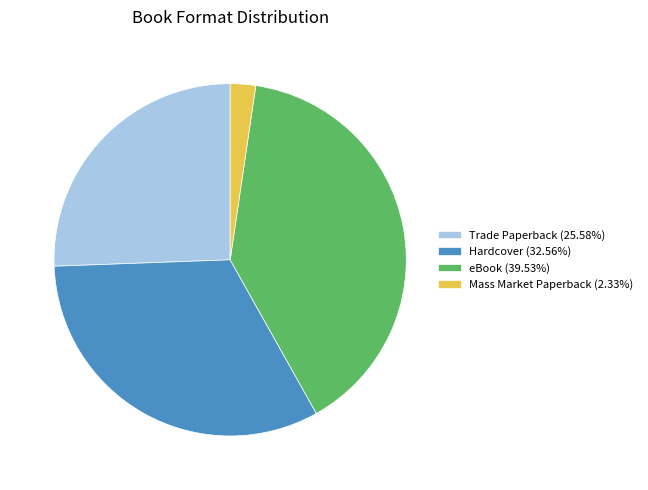

Do Hardcover (32.56%) and Mass Market Paperback (2.33%) together represent more than half of the pie?

No